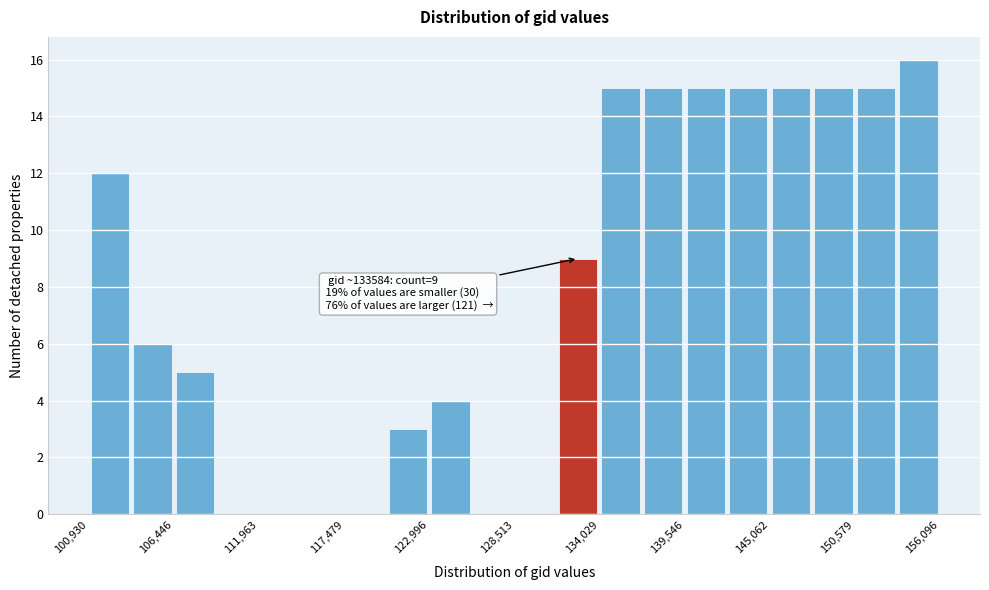

Around what value on the x-axis is the tallest bar? Give the approximate position of its centre, as read against the axis.

155000